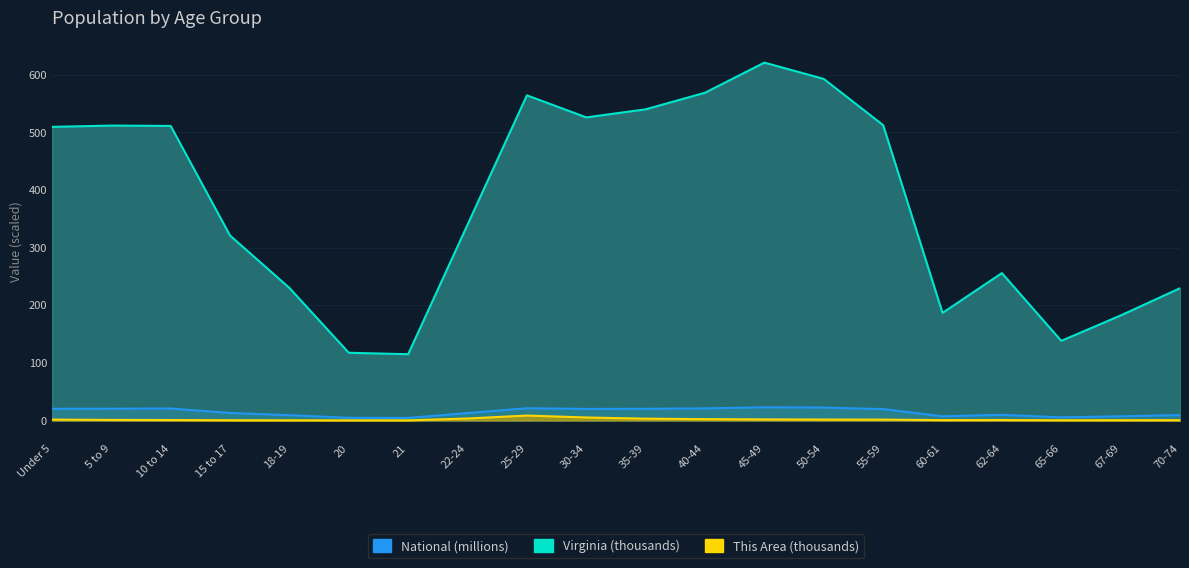

At which label does National first exceed 19?

Under 5